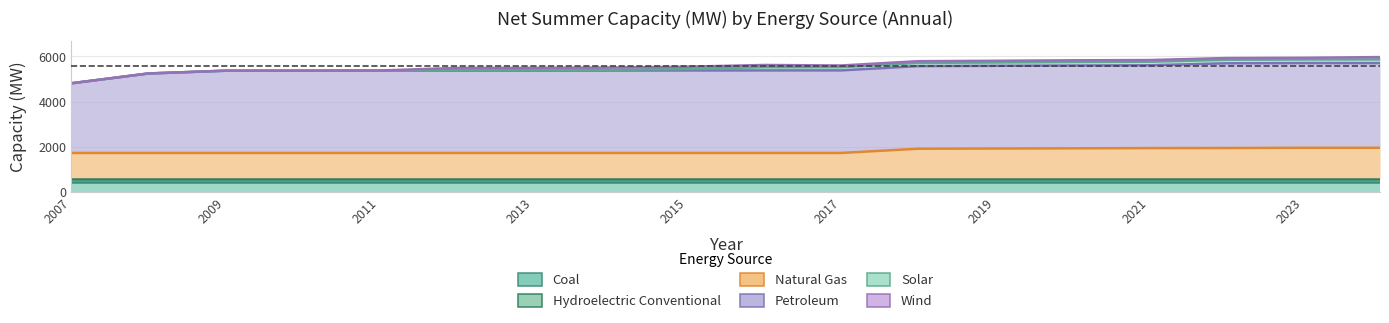

The value of Coal at 16 is 158.6. True or false?

False